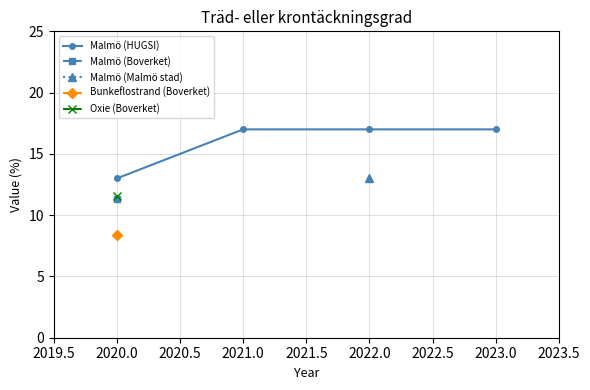

The Malmö (HUGSI) series shows 20 at 2020.0. True or false?

False